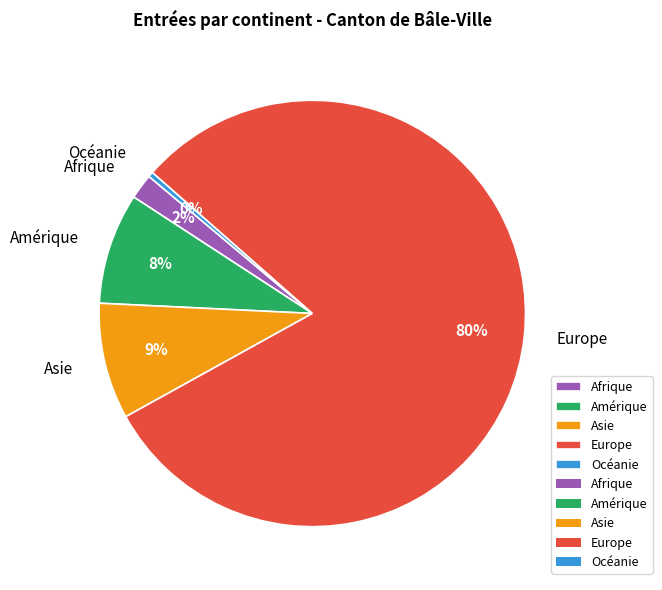

What is the largest slice in the pie chart?

Europe